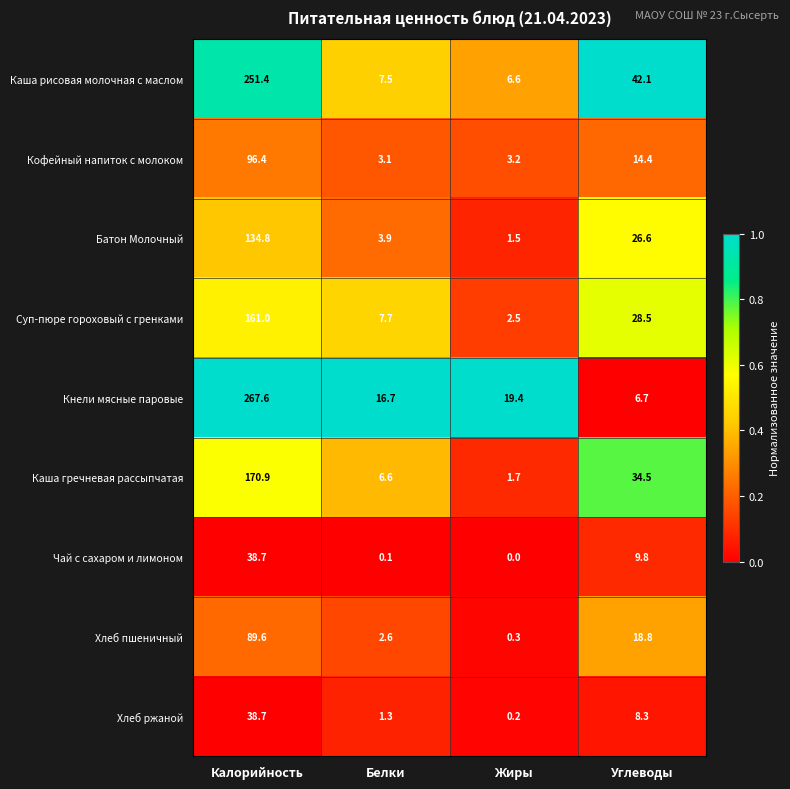

What is the sum of the Кнели мясные паровые values at Углеводы and Белки?

23.4